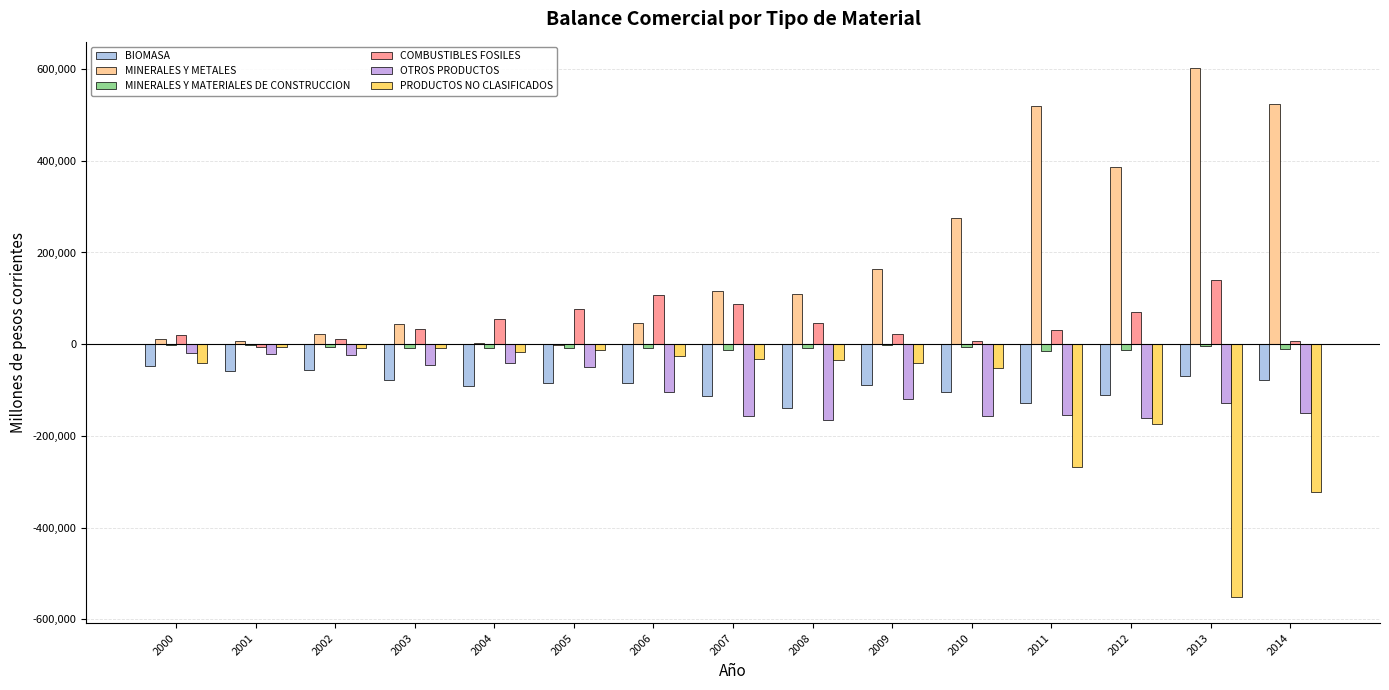

What is the value of the COMBUSTIBLES FOSILES bar at the 1st from the left?

20982.5